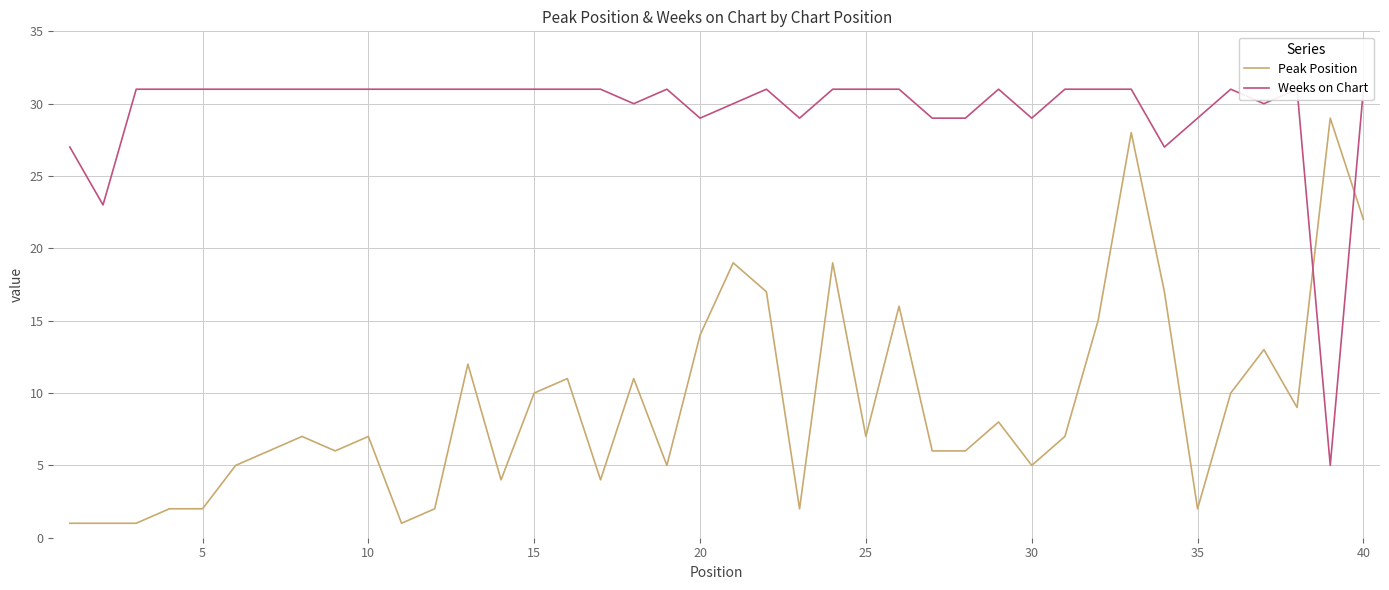

True or false: Peak Position and Weeks on Chart intersect in this chart.

True